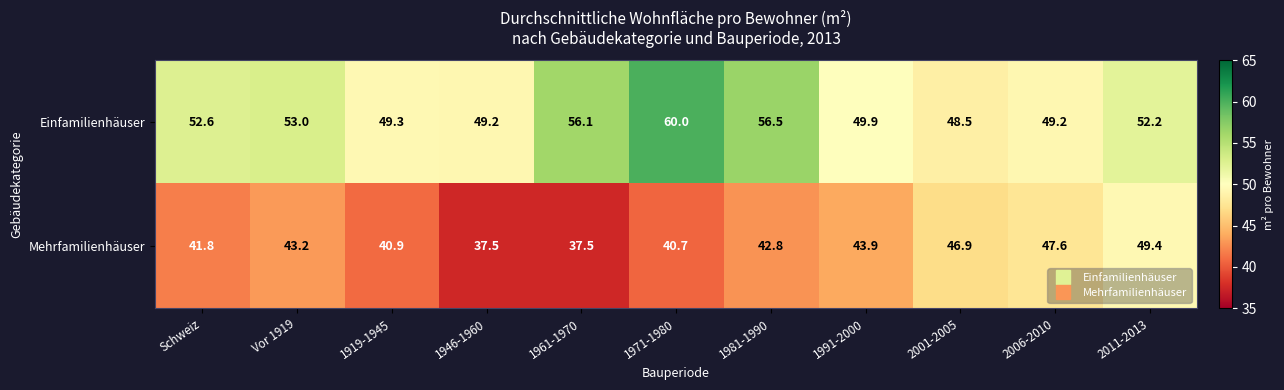

Is it true that Mehrfamilienhäuser equals 25.7 at 1971-1980?

False